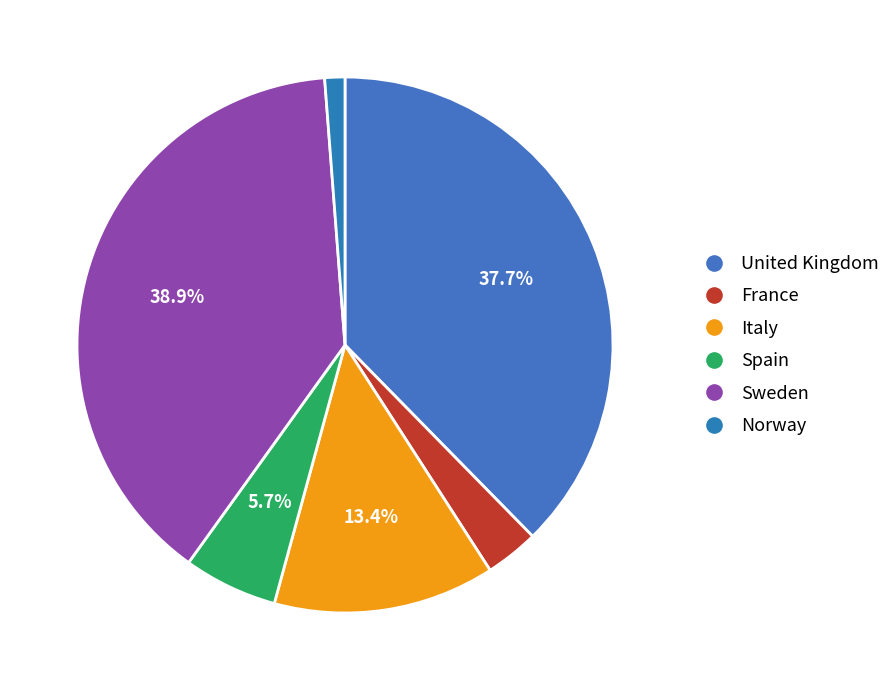

To the nearest percent, what is the difference between the Sweden and Italy slice percentages?

26%